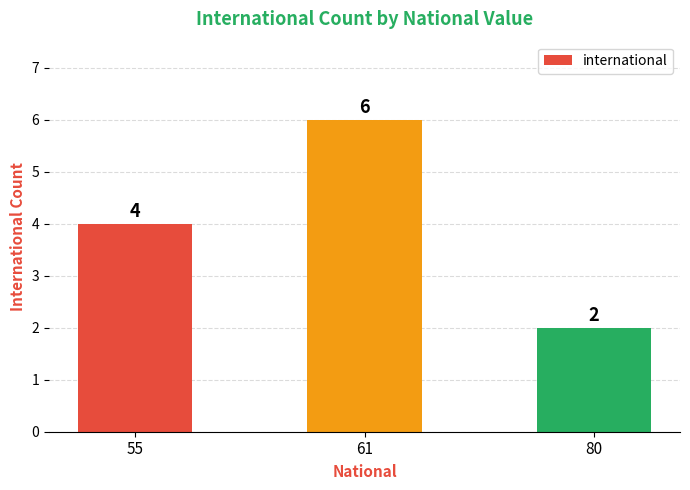

Reading right to left, extract all data points from this chart.

80=2	61=6	55=4